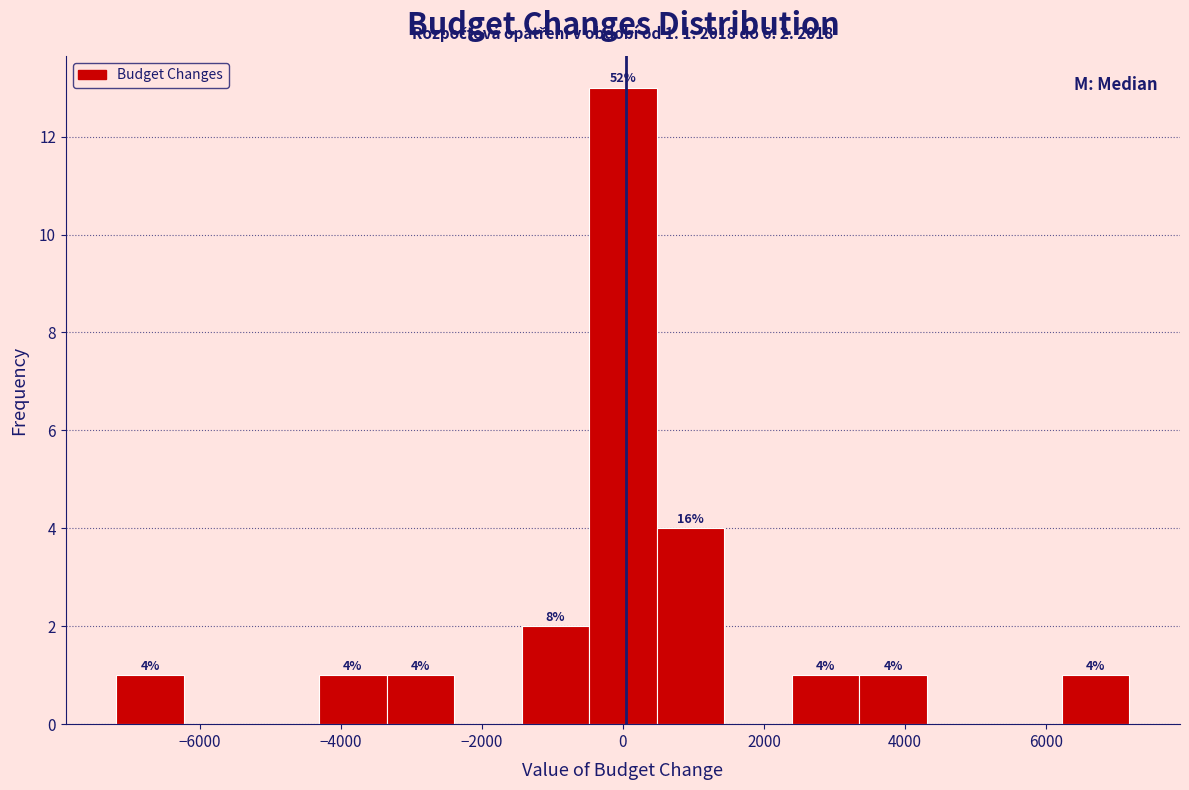

Over which range of the x-axis is the bar tallest?

-400 to 400